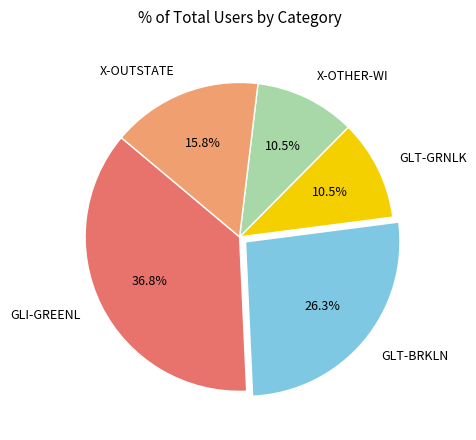

What percentage is NOT represented by GLI-GREENL?

63.2%